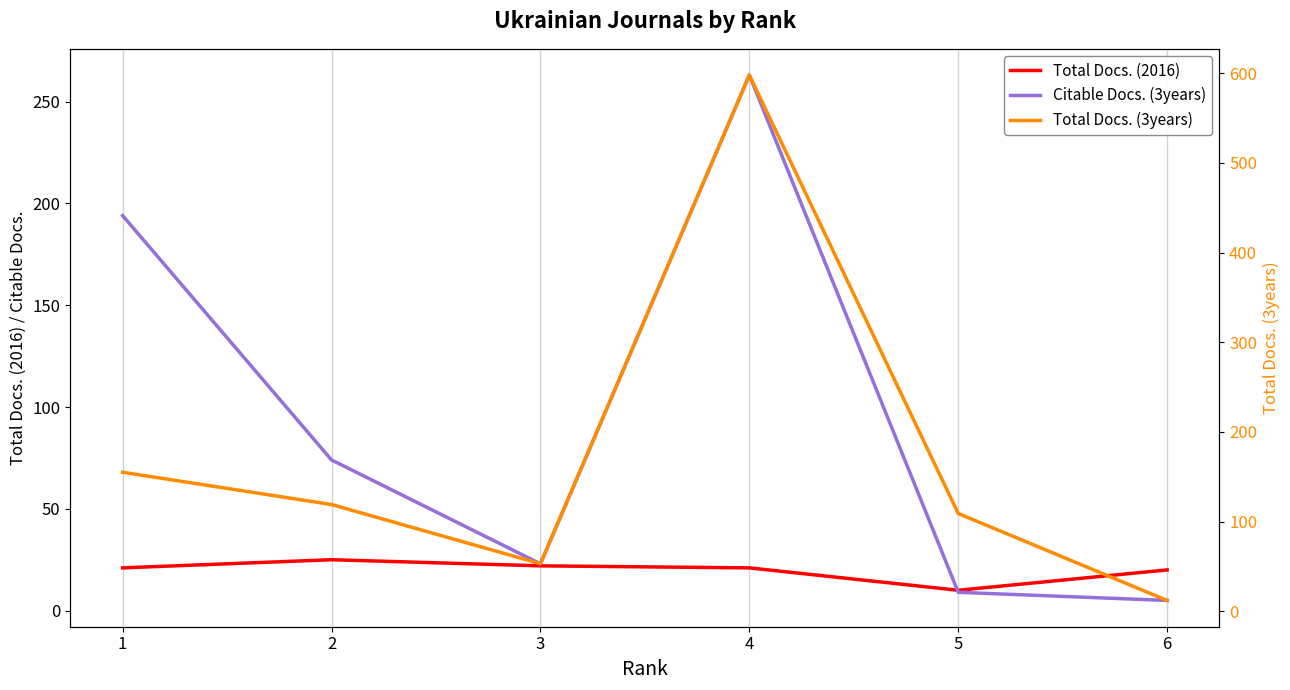

How many series are shown in this chart?

3